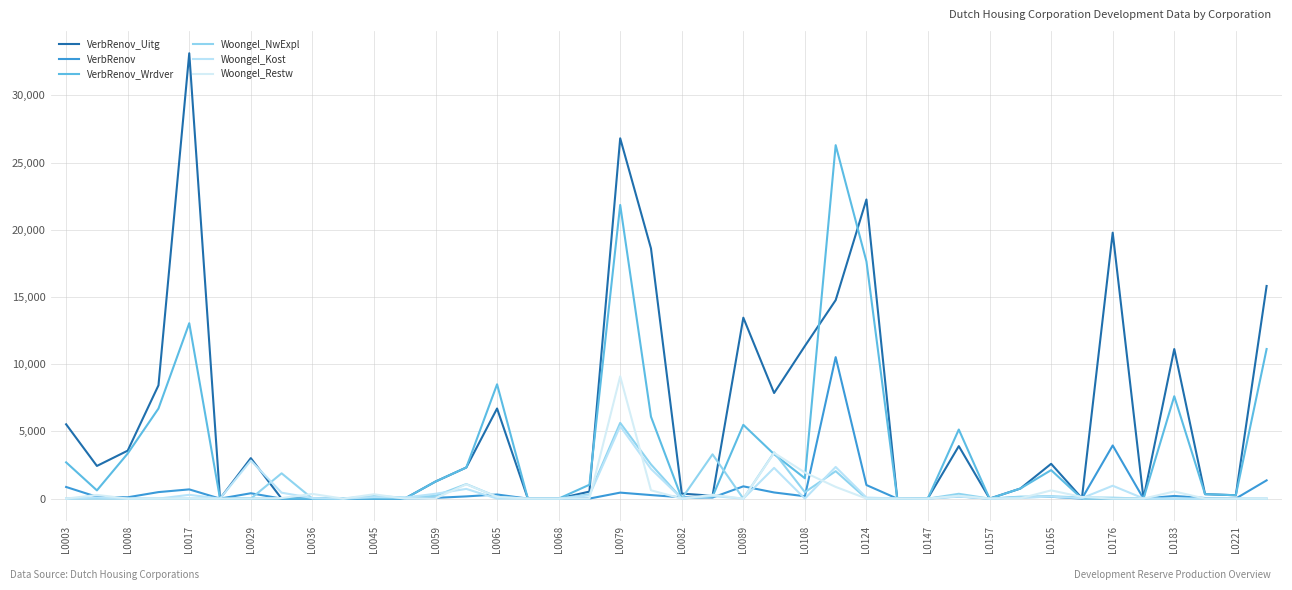

How many lines are shown in the chart?

6